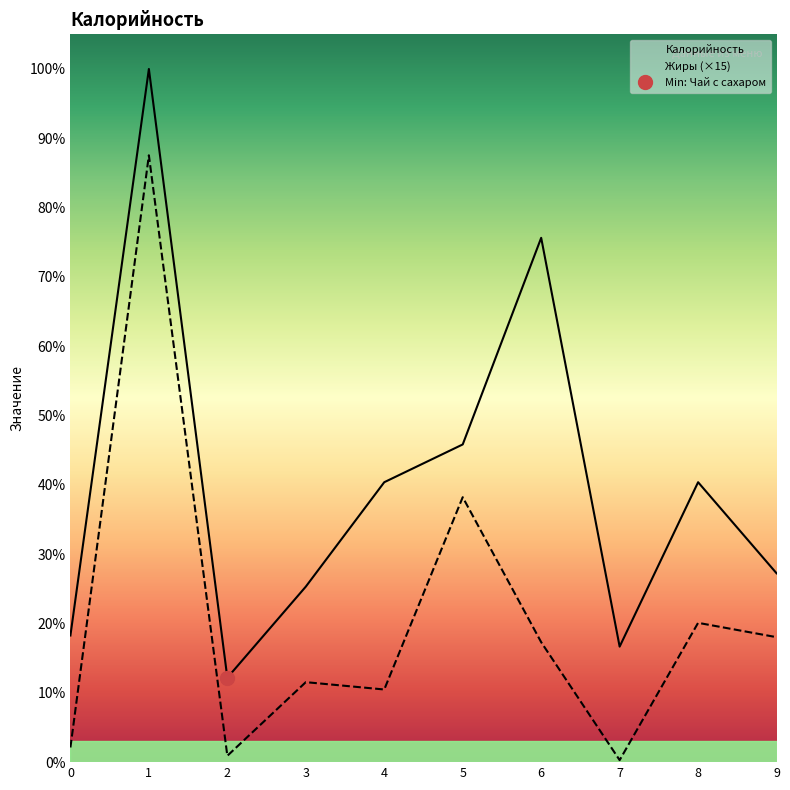

True or false: Жиры has a value of 0.9 at Напиток из ягод.

True